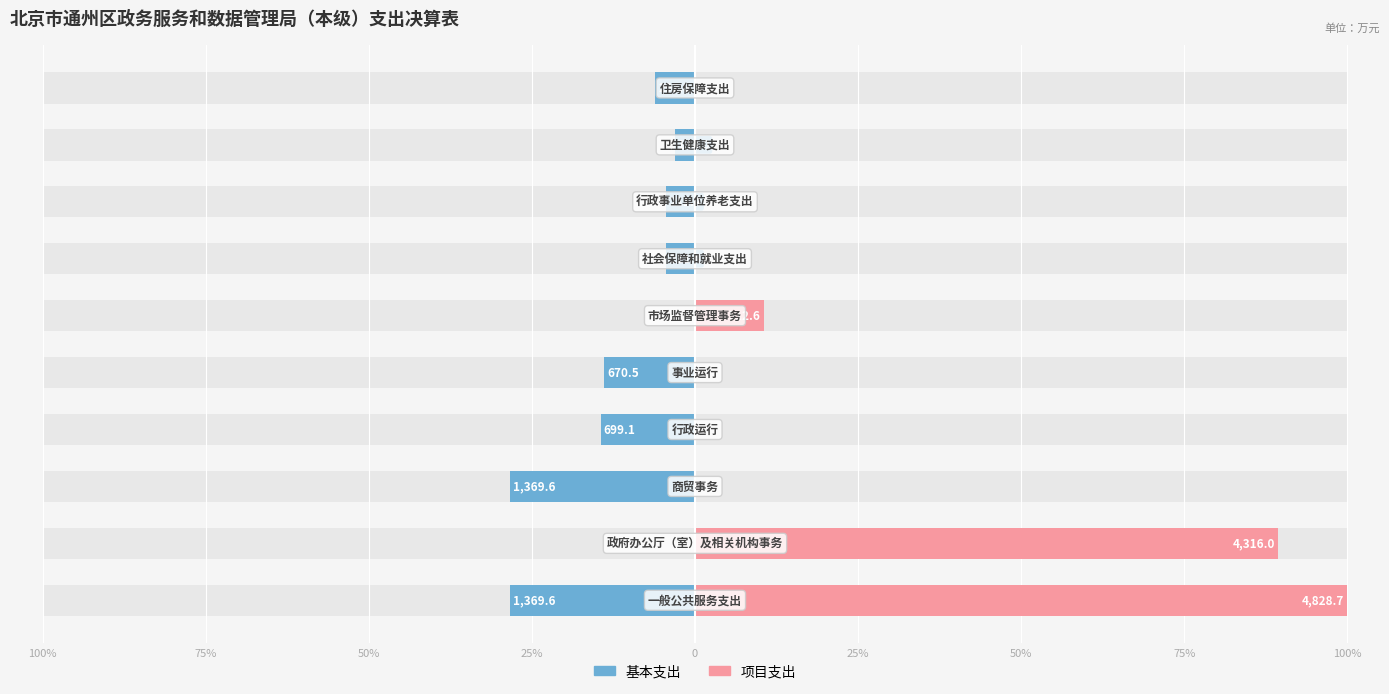

Which series has the largest total across all categories?

项目支出